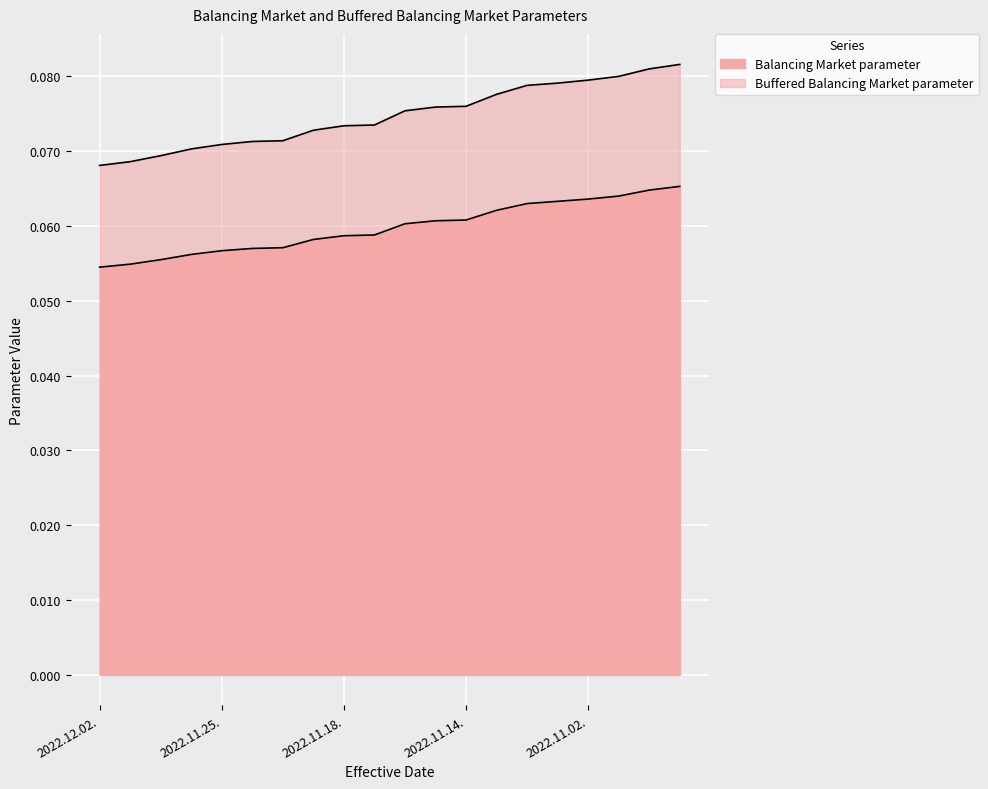

Reading left to right, transcribe all the data shown in this chart.

Balancing Market parameter: 2022.12.02.=0.1	2022.11.30.=0.1	2022.11.29.=0.1	2022.11.28.=0.1	2022.11.25.=0.1	2022.11.24.=0.1	2022.11.23.=0.1	2022.11.22.=0.1	2022.11.18.=0.1	2022.11.17.=0.1	2022.11.16.=0.1	2022.11.15.=0.1	2022.11.14.=0.1	2022.11.11.=0.1	2022.11.10.=0.1	2022.11.09.=0.1	2022.11.02.=0.1	2022.10.25.=0.1	2022.10.24.=0.1	2022.10.18.=0.1
Buffered Balancing Market parameter: 2022.12.02.=0.1	2022.11.30.=0.1	2022.11.29.=0.1	2022.11.28.=0.1	2022.11.25.=0.1	2022.11.24.=0.1	2022.11.23.=0.1	2022.11.22.=0.1	2022.11.18.=0.1	2022.11.17.=0.1	2022.11.16.=0.1	2022.11.15.=0.1	2022.11.14.=0.1	2022.11.11.=0.1	2022.11.10.=0.1	2022.11.09.=0.1	2022.11.02.=0.1	2022.10.25.=0.1	2022.10.24.=0.1	2022.10.18.=0.1